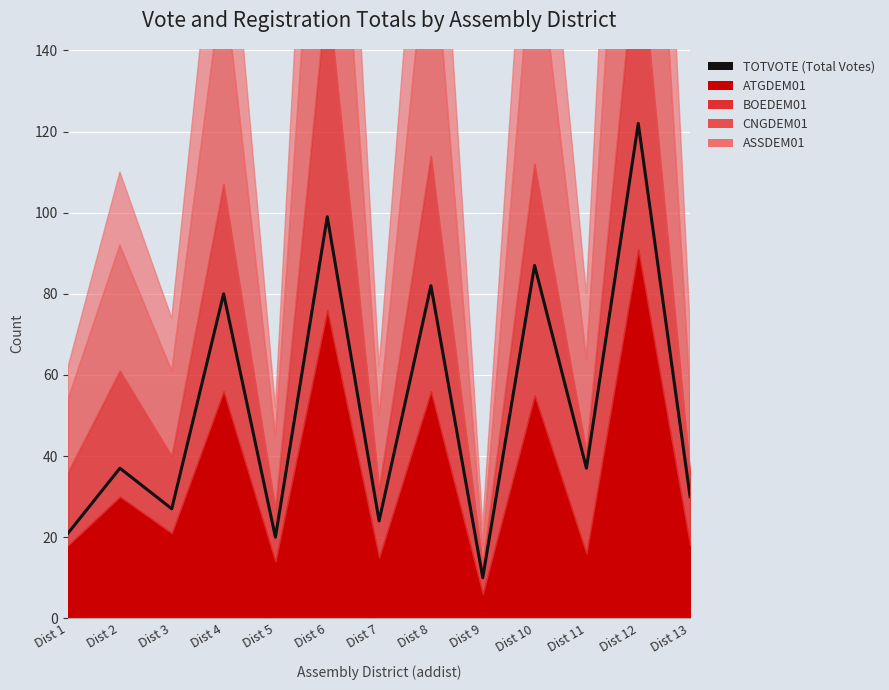

The value at Dist 8 is 22. True or false?

False